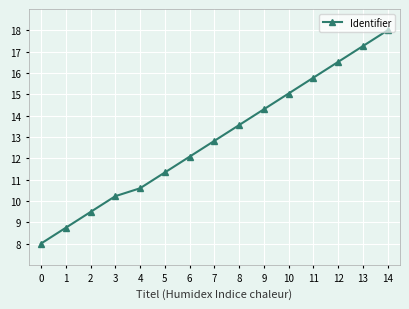

What is the sum of all values?

193.7